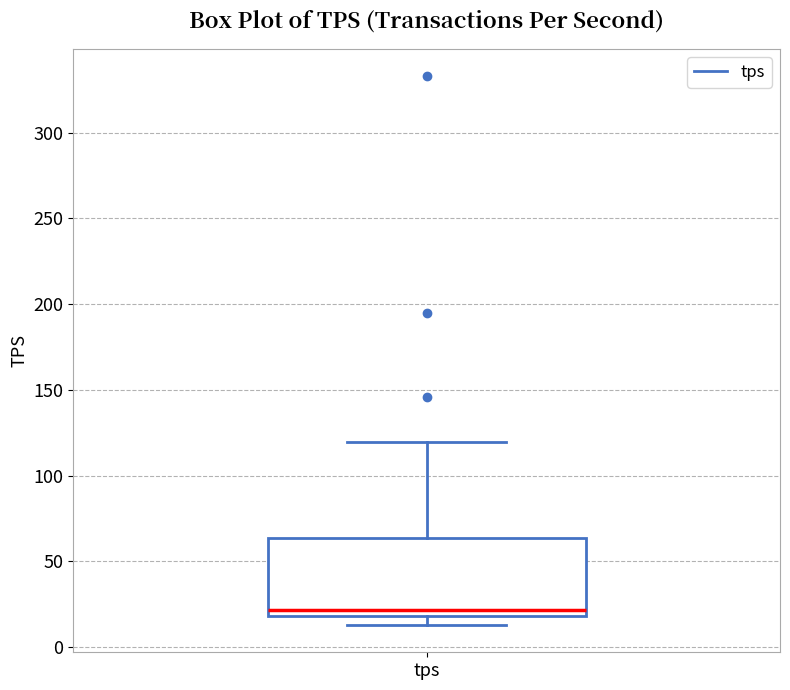

Read this box plot against the y-axis: the position of the median line, the range covered by the box, and the ends of both whiskers. The values are not printed on the chart, so give them approximately, as read against the axis.

median 20 (just above the box's lower edge), box 20 to 65, whiskers 15 to 120